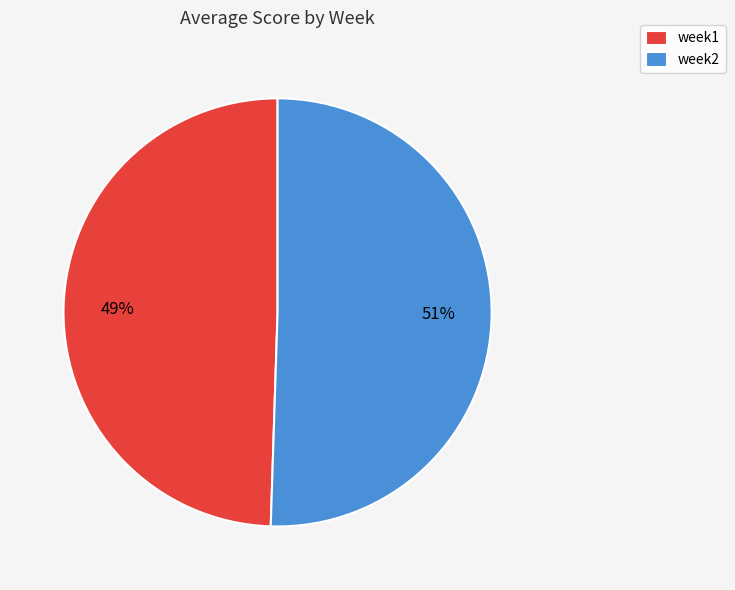

Which slice is the smallest?

week1